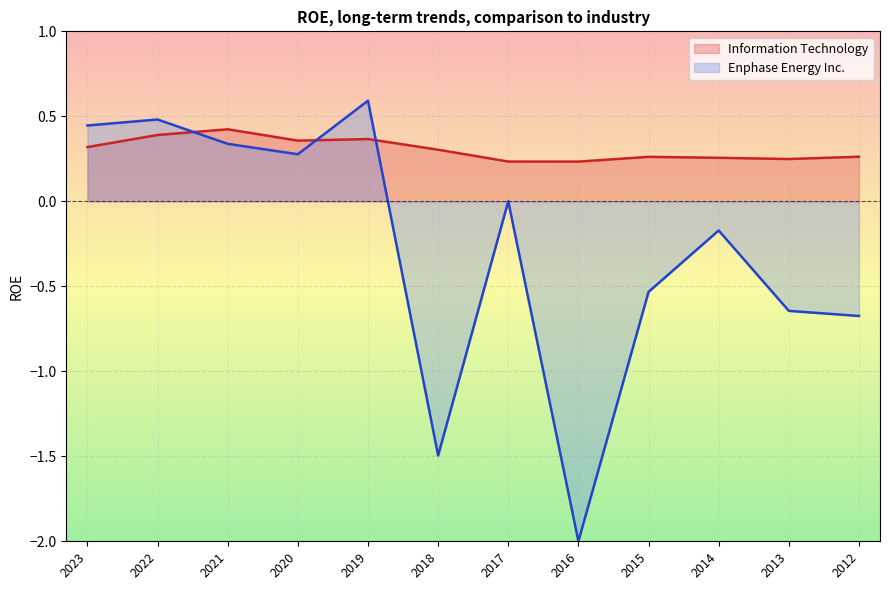

True or false: the data has more than 2 interior local peaks.

True